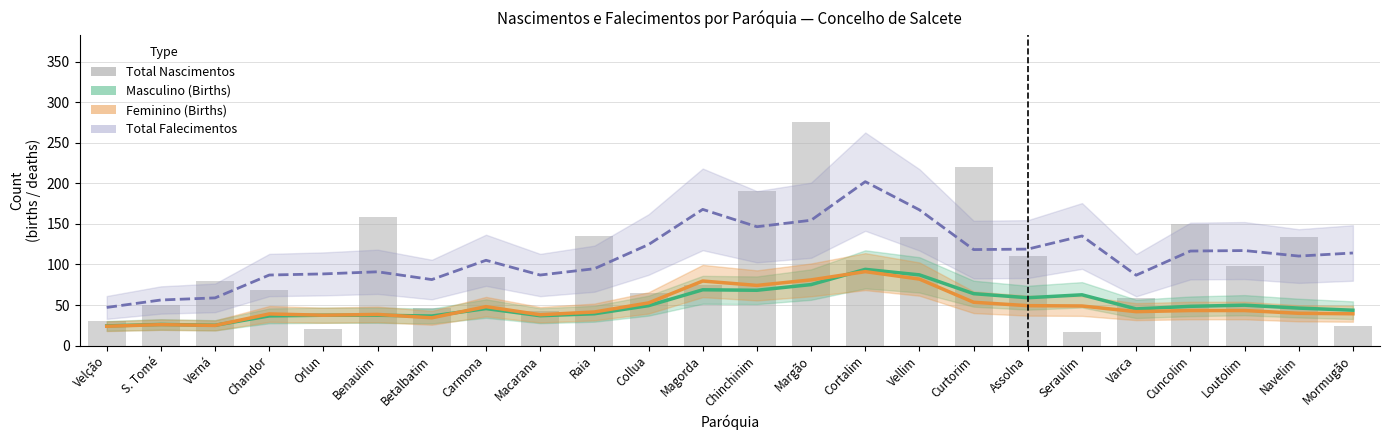

How many groups of bars are there?

24